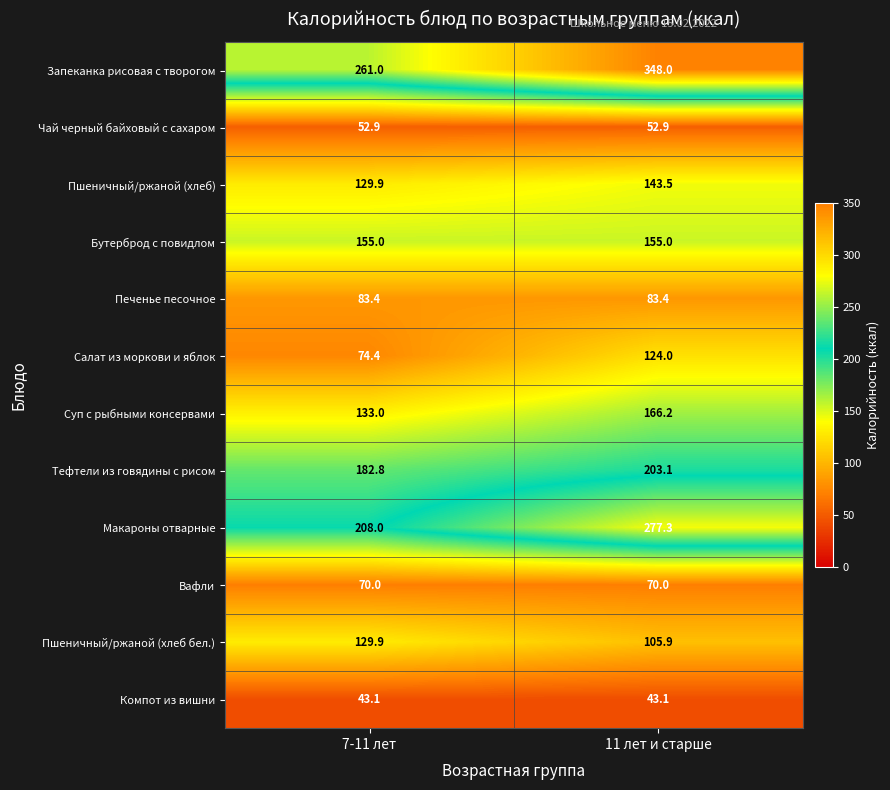

Read the Пшеничный/ржаной (хлеб бел.) value at 7-11 лет.

129.9